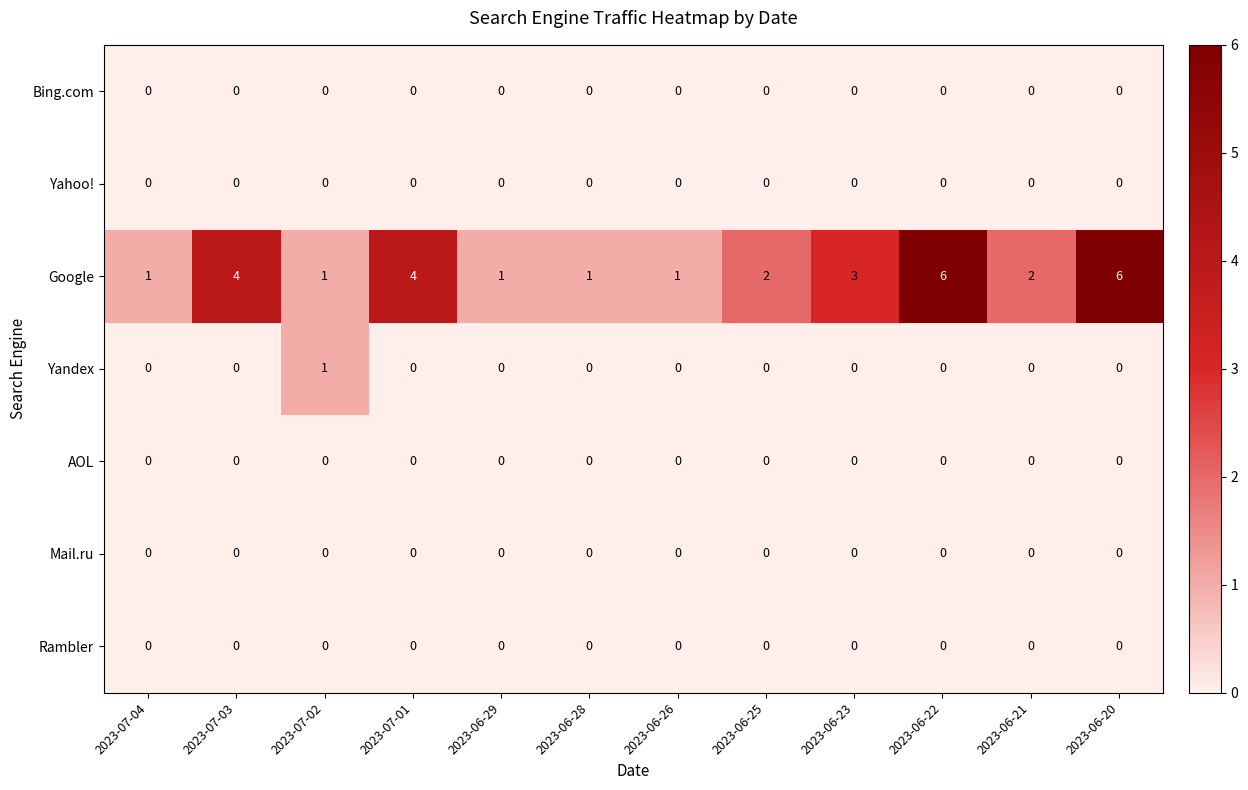

What is the spread (max minus min) of values at 2023-06-28?

1